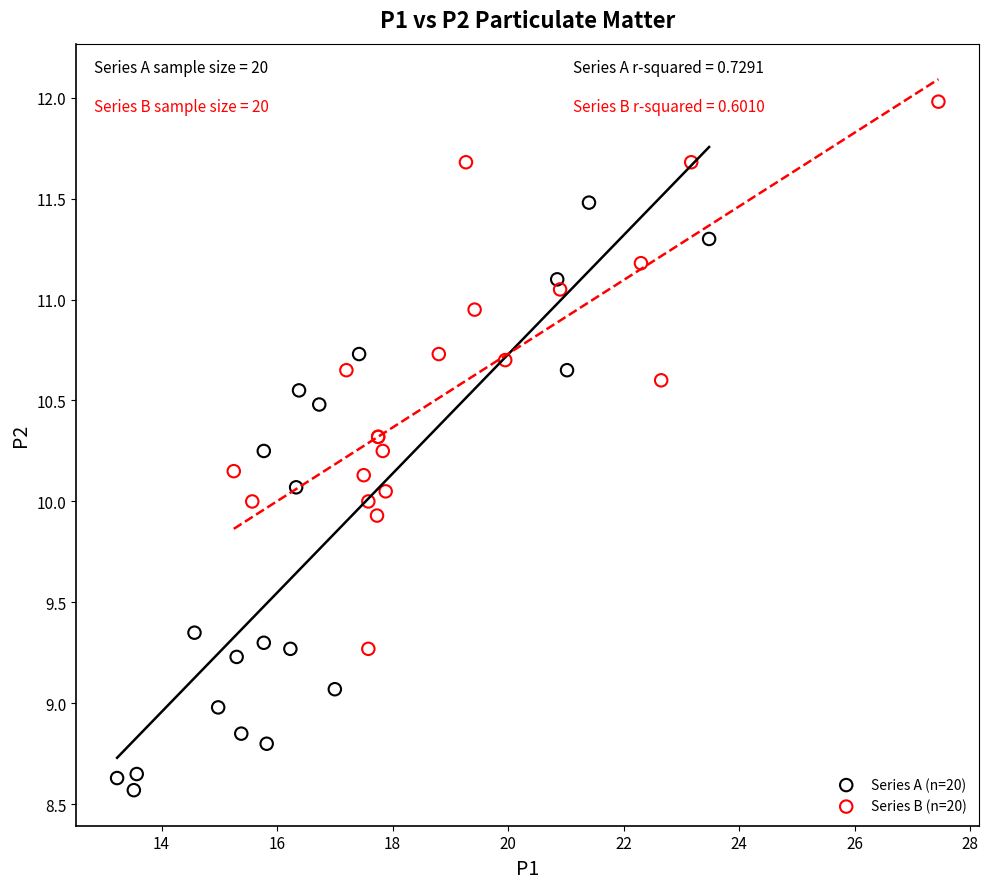

Which series has the largest Y range (max minus min)?

Series A (n=20)